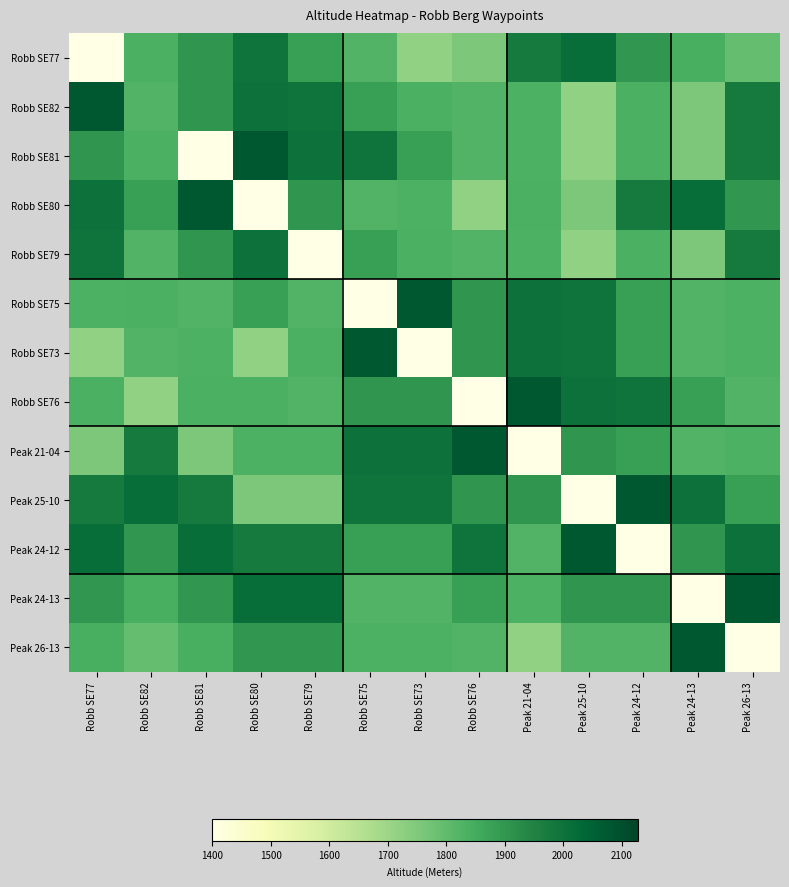

What is the total value across all series at Robb SE80?

24399